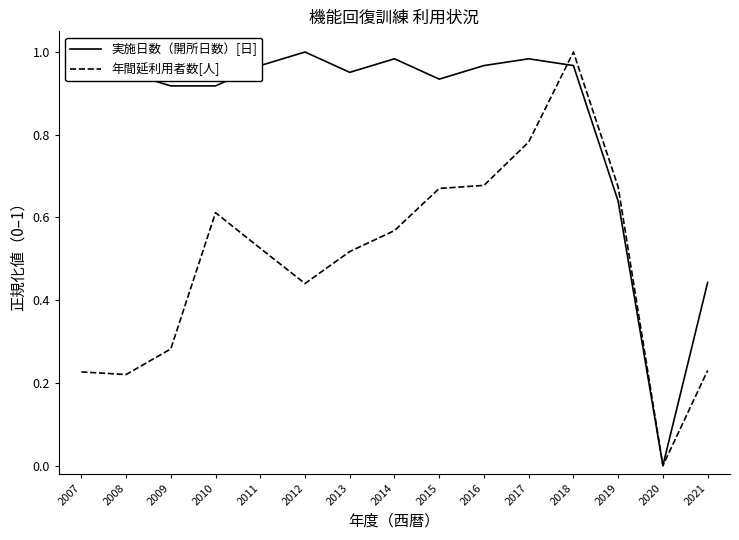

The 年間延利用者数[人] series shows 0.1 at 2021. True or false?

False